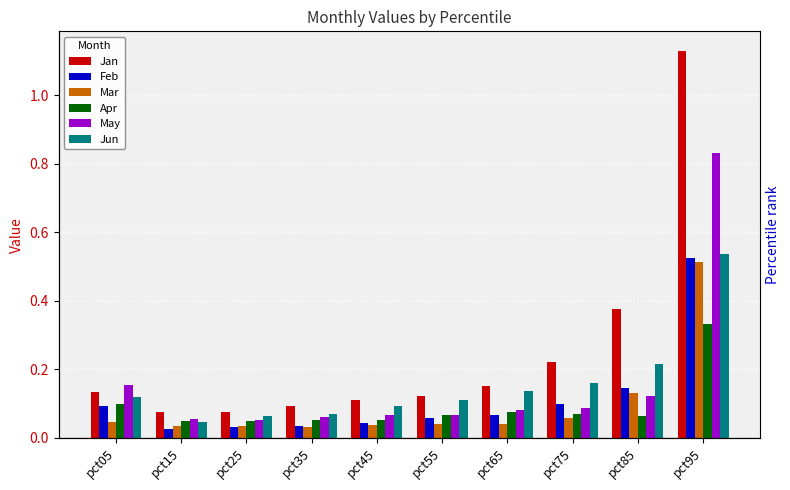

Rank the series at pct55 from highest to lowest value.

Jan, Jun, May, Apr, Feb, Mar